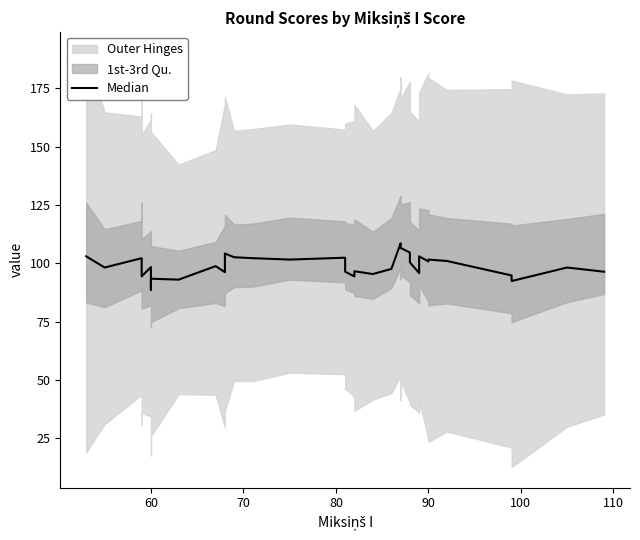

What is the value of the 3rd point from the left?

102.2